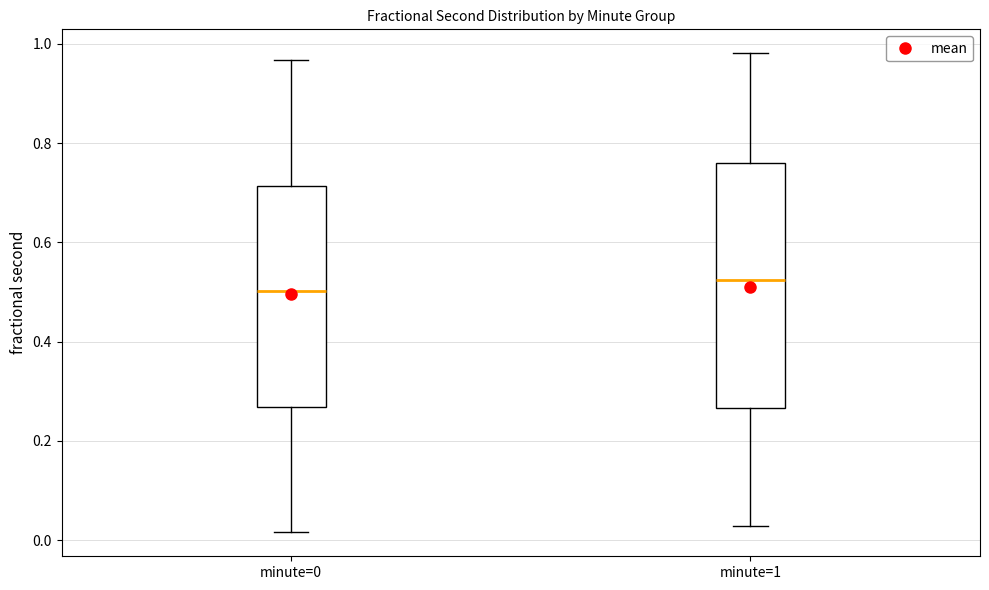

Which box is the tallest, from its lower edge to its upper edge?

minute=1